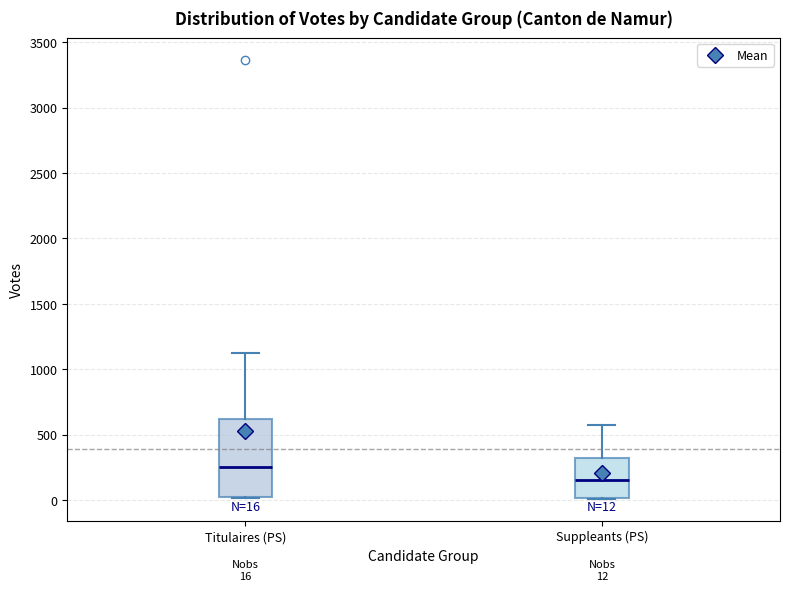

Which box has the highest median line?

Titulaires (PS)